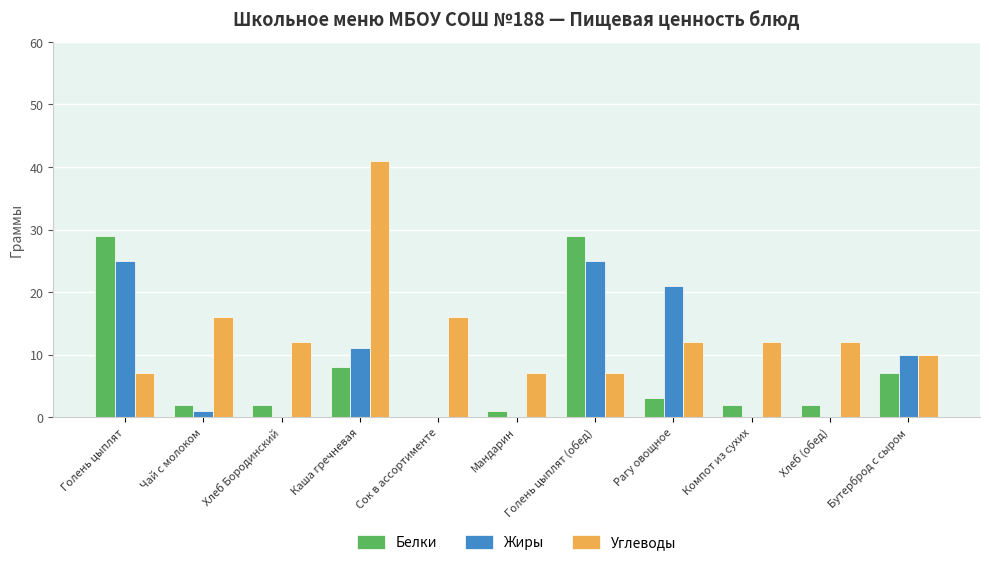

The value of Углеводы at Бутерброд с сыром is 15. True or false?

False